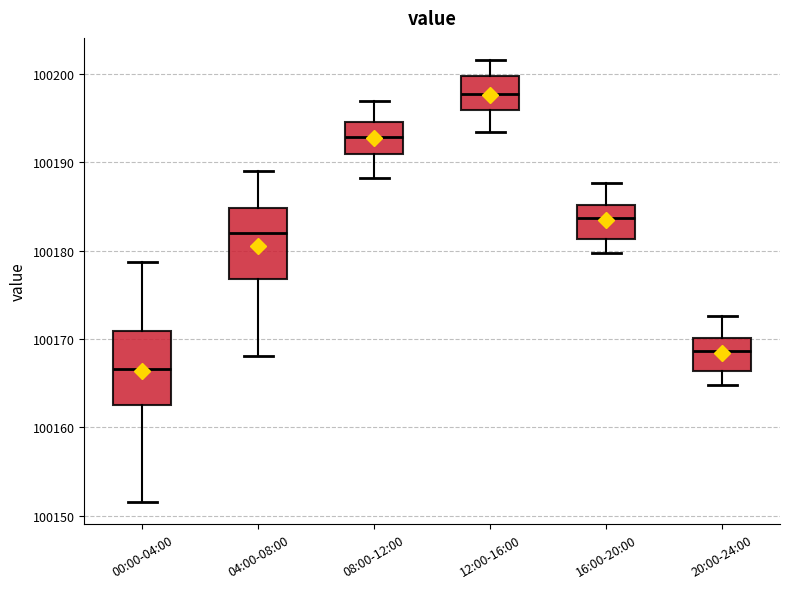

Reading left to right, read every box against the y-axis: the position of its median line, the range the box covers, and the ends of its whiskers. The values are not printed on the chart, so give them approximately, as read against the axis.

00:00-04:00: median 100167, box 100163 to 100171, whiskers 100152 to 100179
04:00-08:00: median 100182, box 100177 to 100185, whiskers 100168 to 100189
08:00-12:00: median 100193, box 100191 to 100195, whiskers 100188 to 100197
12:00-16:00: median 100198, box 100196 to 100200, whiskers 100193 to 100202
16:00-20:00: median 100184, box 100181 to 100185, whiskers 100180 to 100188
20:00-24:00: median 100169, box 100166 to 100170, whiskers 100165 to 100173